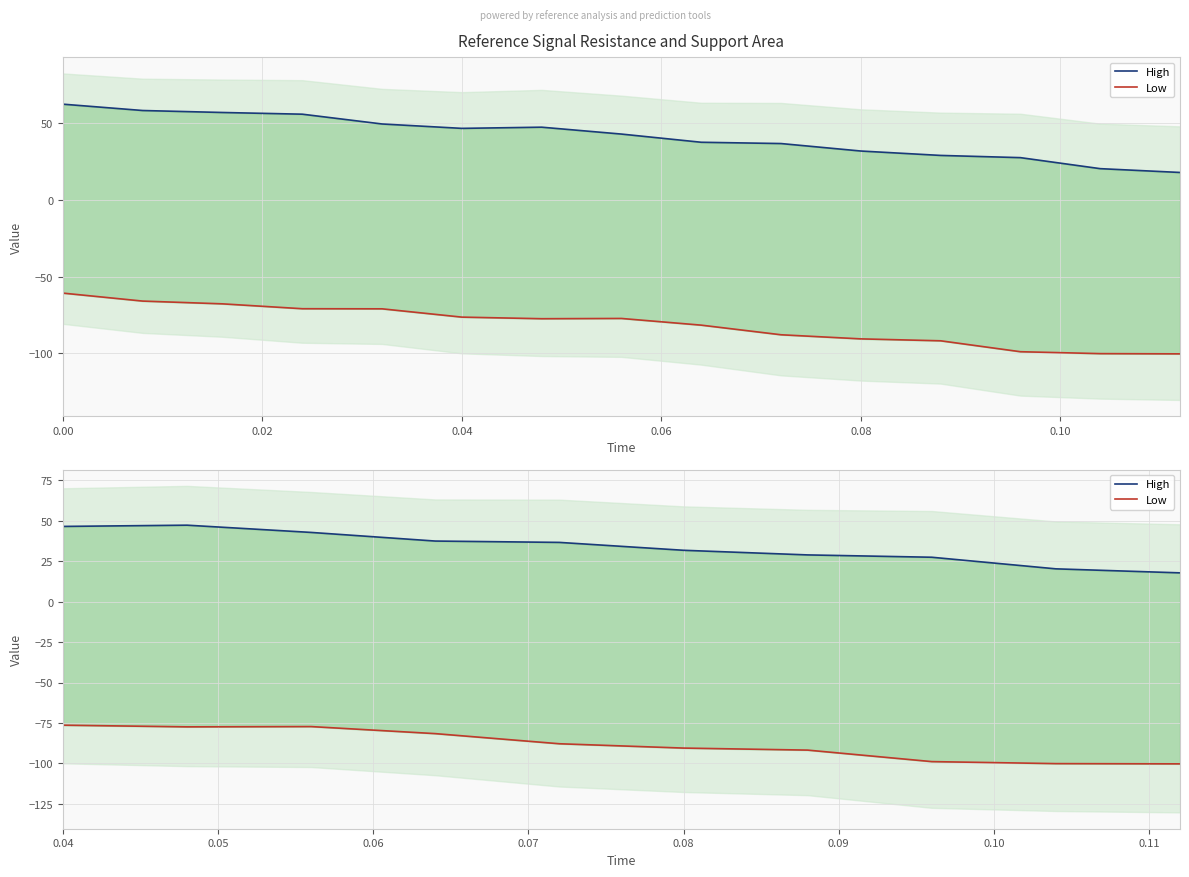

True or false: High and Low intersect in this chart.

False